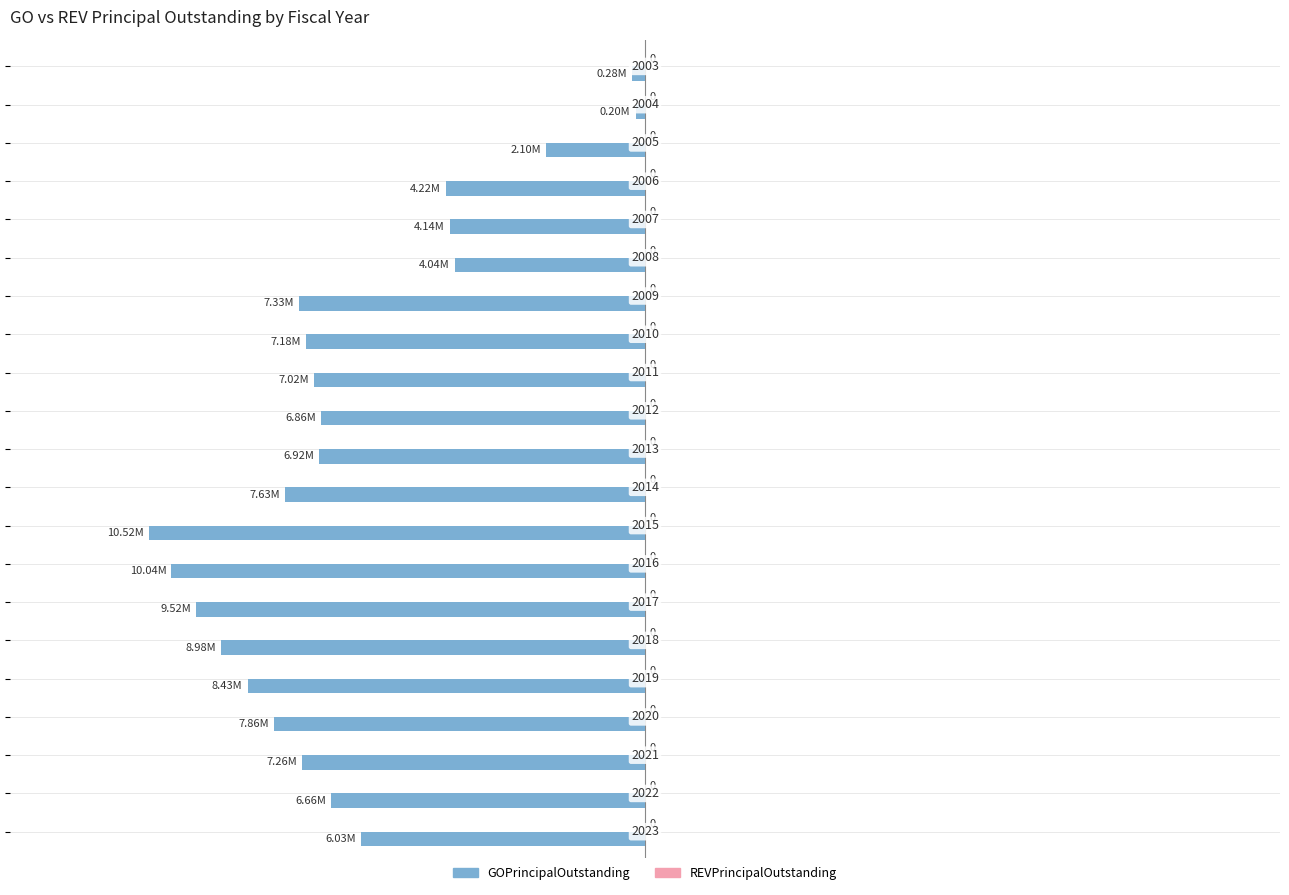

Are the bars horizontal?

Yes